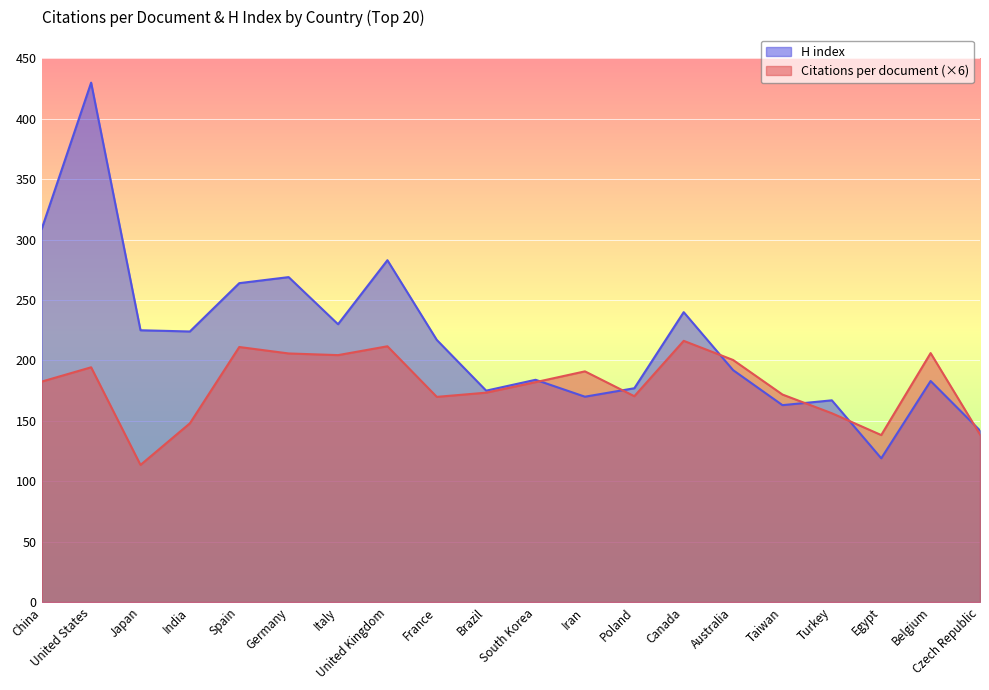

Which series changed the most between Spain and Iran?

H index